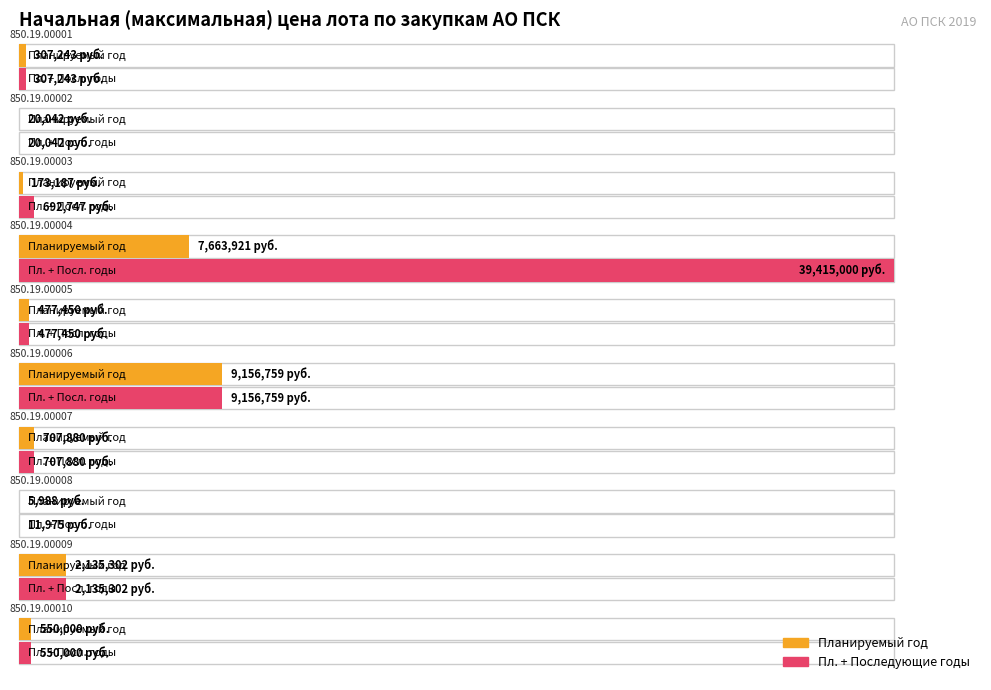

List the series in order of their peak value, lowest first.

Планируемый год, Последующие годы